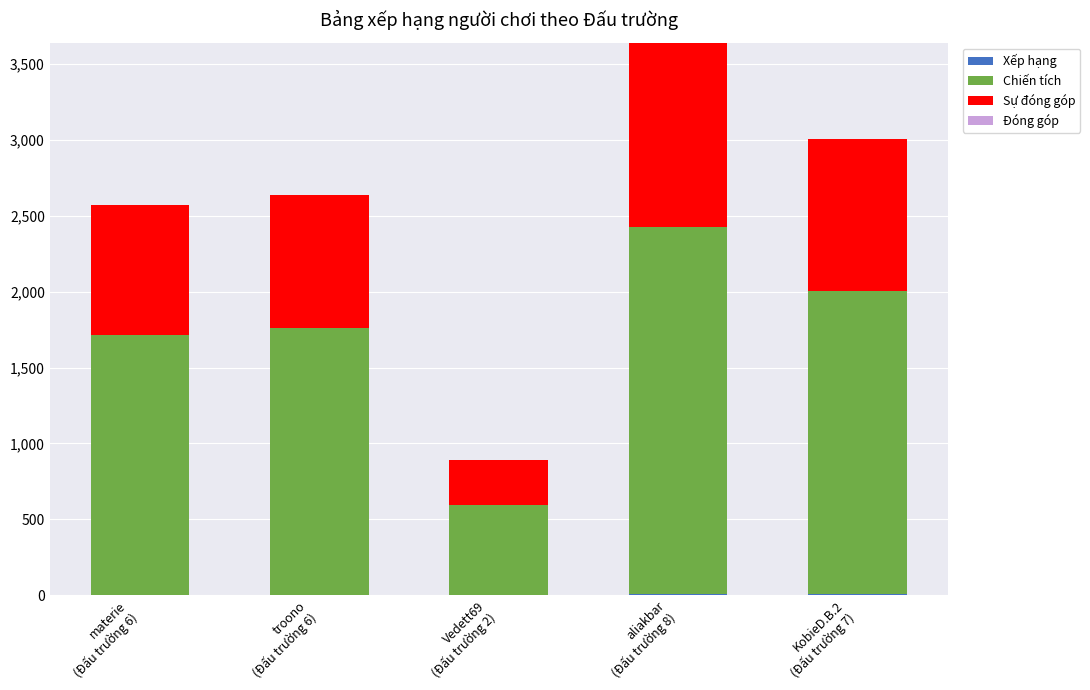

How many data points does each series have?

5